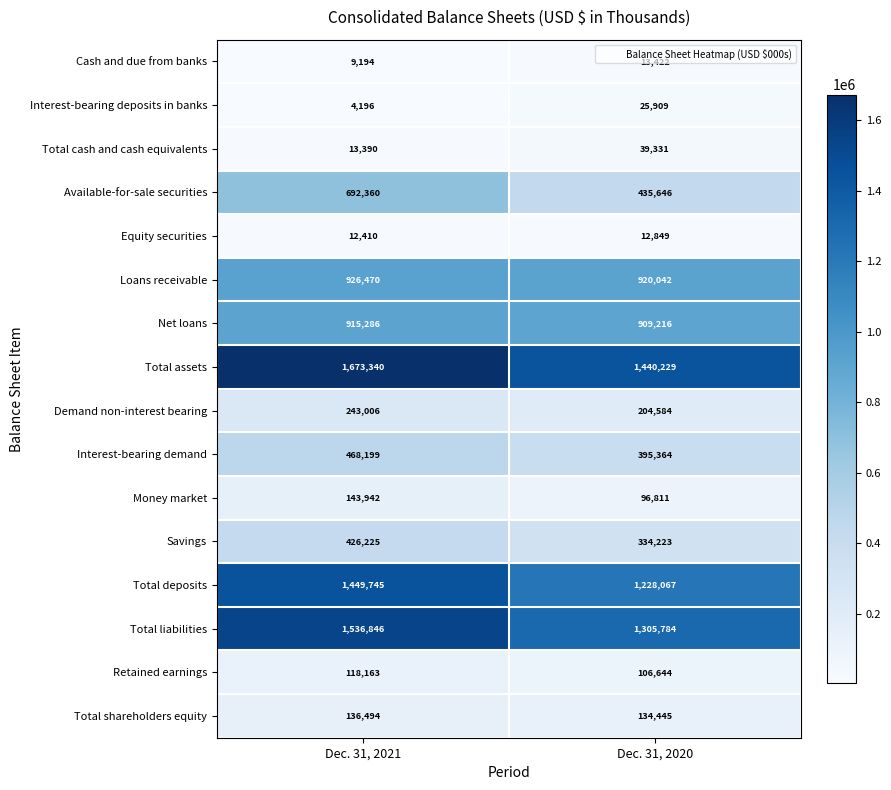

Which series has the widest spread of values?

Available-for-sale securities